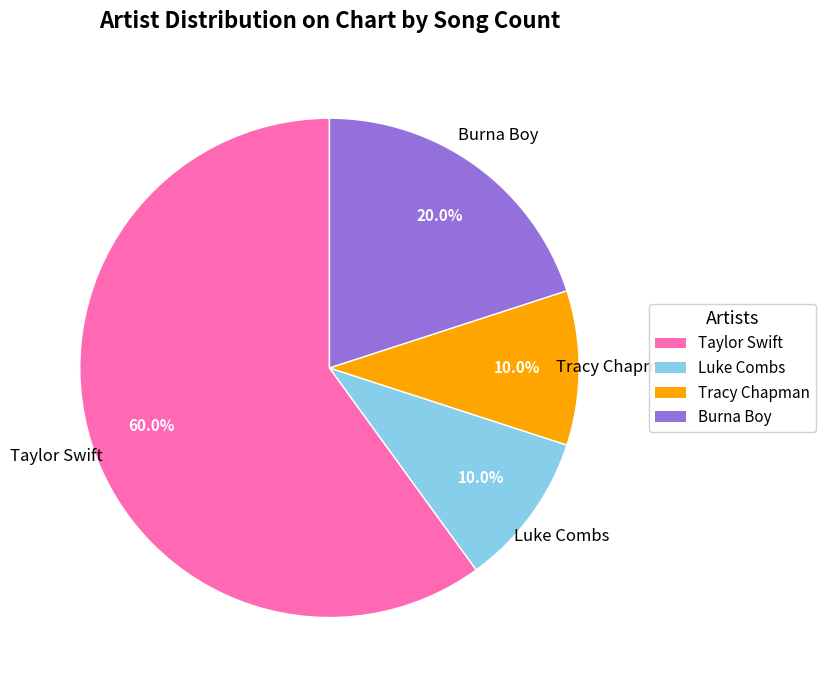

To the nearest percent, what is the average slice percentage?

25%